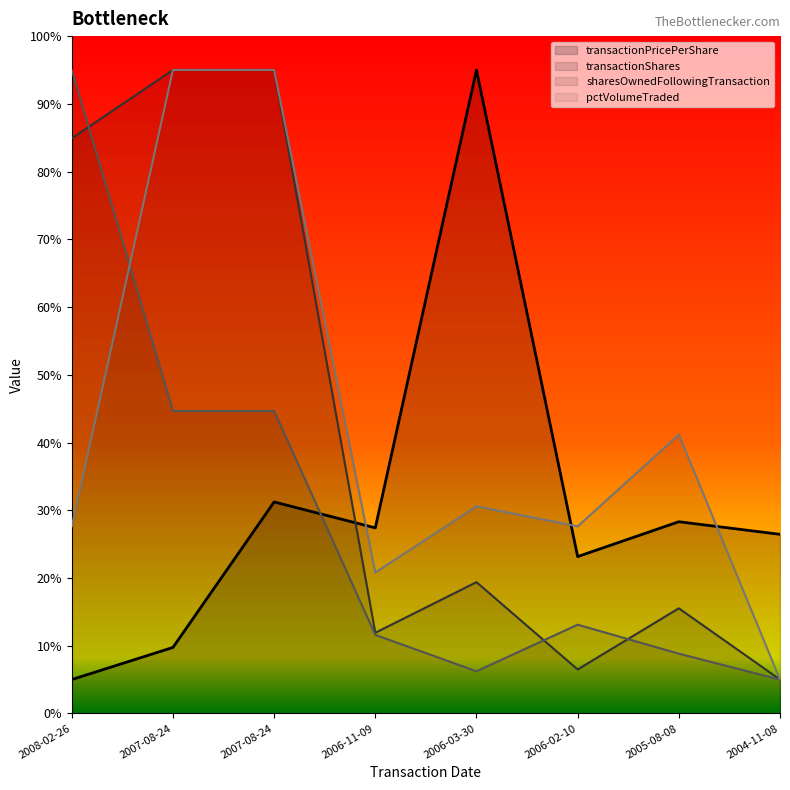

How many data points does each series have?

8